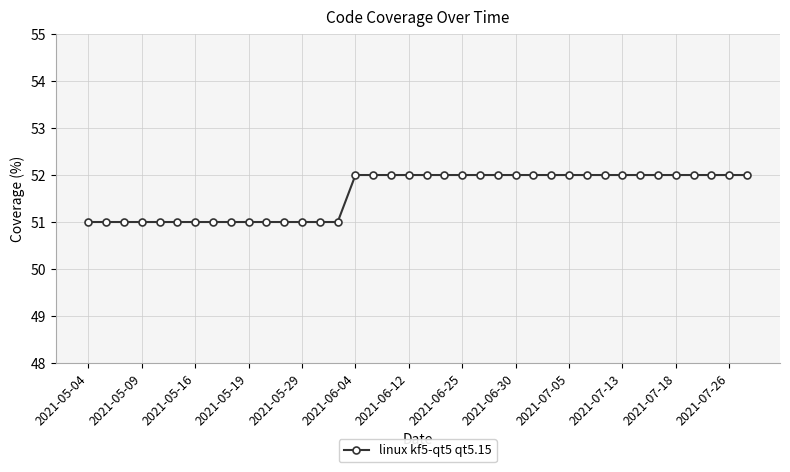

What is the value of the 12th point from the left?

51